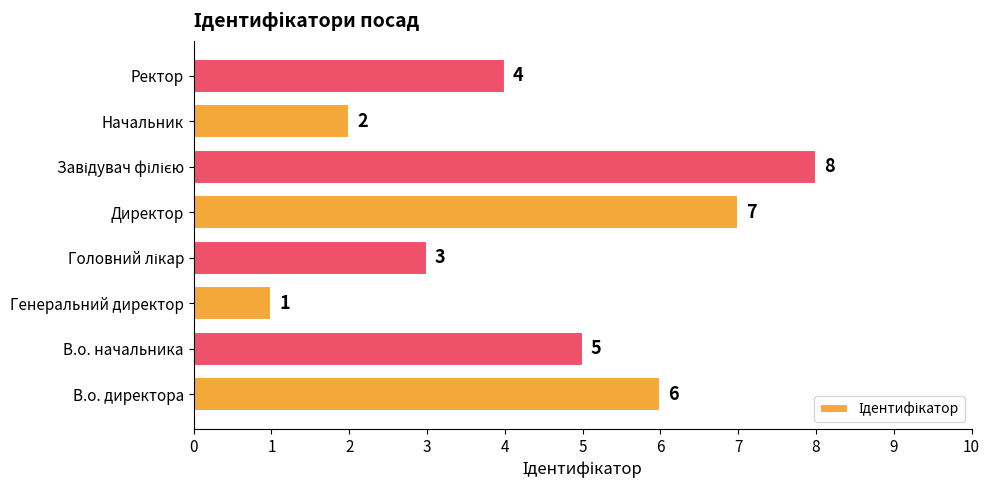

What is the maximum value shown in the chart?

8